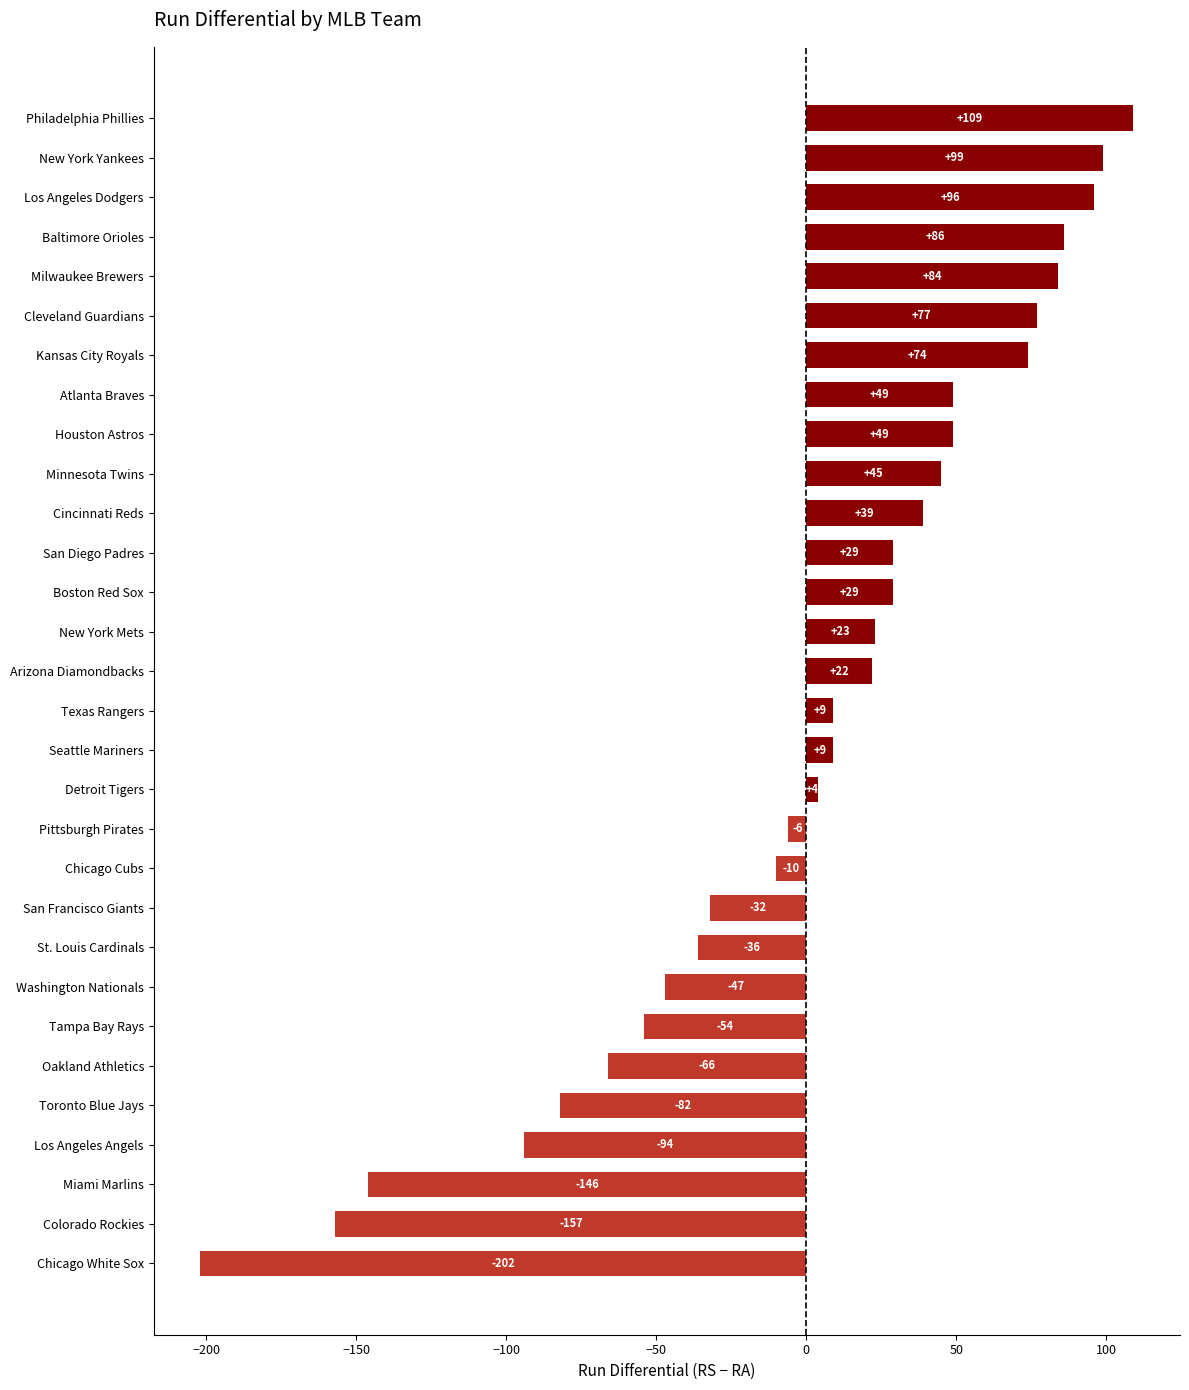

Reading bottom to top, transcribe all the data shown in this chart.

Chicago White Sox=-202	Colorado Rockies=-157	Miami Marlins=-146	Los Angeles Angels=-94	Toronto Blue Jays=-82	Oakland Athletics=-66	Tampa Bay Rays=-54	Washington Nationals=-47	St. Louis Cardinals=-36	San Francisco Giants=-32	Chicago Cubs=-10	Pittsburgh Pirates=-6	Detroit Tigers=4	Seattle Mariners=9	Texas Rangers=9	Arizona Diamondbacks=22	New York Mets=23	Boston Red Sox=29	San Diego Padres=29	Cincinnati Reds=39	Minnesota Twins=45	Houston Astros=49	Atlanta Braves=49	Kansas City Royals=74	Cleveland Guardians=77	Milwaukee Brewers=84	Baltimore Orioles=86	Los Angeles Dodgers=96	New York Yankees=99	Philadelphia Phillies=109